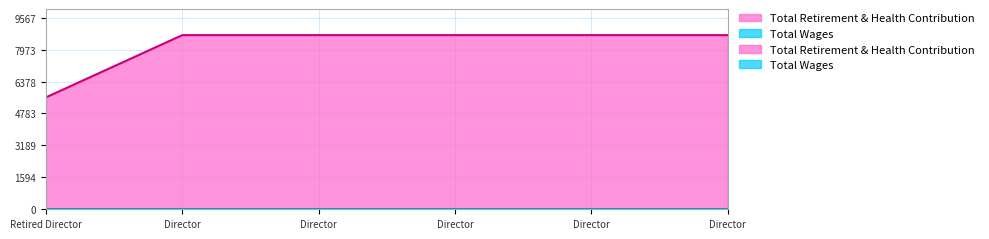

What is the value of the 1st point from the left?

5589